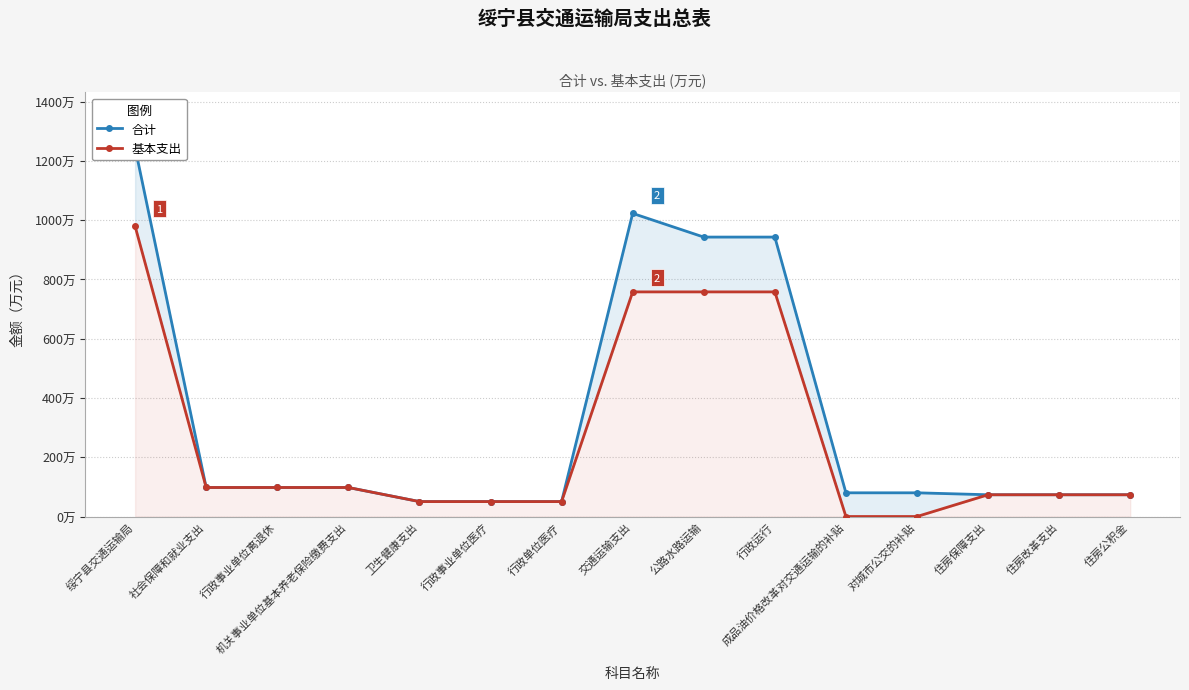

At how many categories does at least one series exceed 220?

4